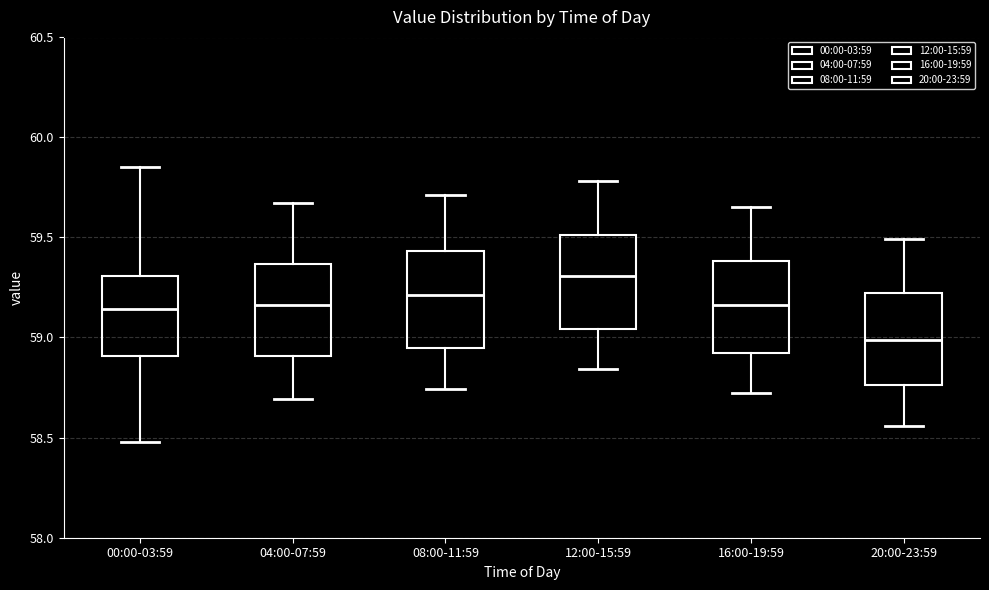

Reading left to right, read every box against the y-axis: the position of its median line, the range the box covers, and the ends of its whiskers. The values are not printed on the chart, so give them approximately, as read against the axis.

00:00-03:59: median 59.15, box 58.90 to 59.30, whiskers 58.50 to 59.85
04:00-07:59: median 59.15, box 58.90 to 59.35, whiskers 58.70 to 59.65
08:00-11:59: median 59.20, box 58.95 to 59.45, whiskers 58.75 to 59.70
12:00-15:59: median 59.30, box 59.05 to 59.50, whiskers 58.85 to 59.80
16:00-19:59: median 59.15, box 58.90 to 59.40, whiskers 58.70 to 59.65
20:00-23:59: median 59.00, box 58.75 to 59.20, whiskers 58.55 to 59.50